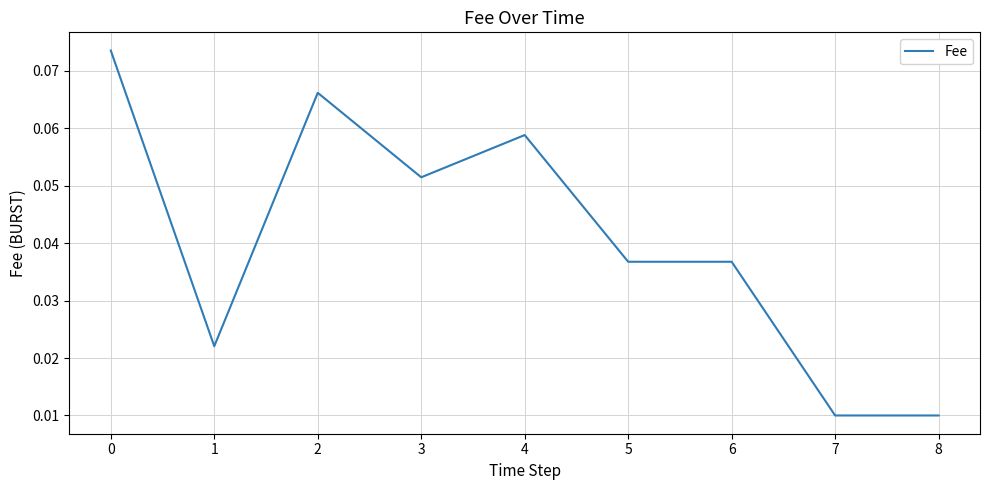

Which has a higher value, 8 or 3?

3